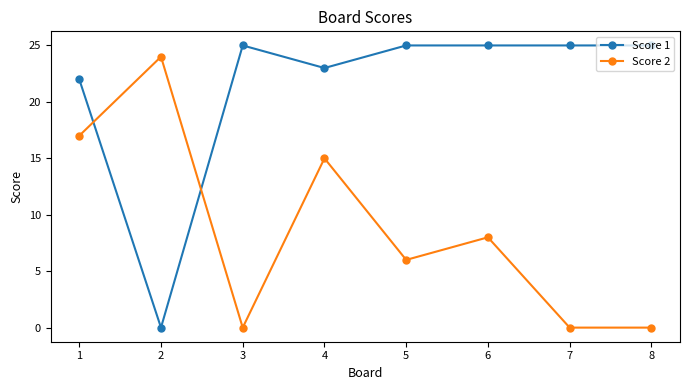

Which series changed the most between 2 and 3?

Score 1